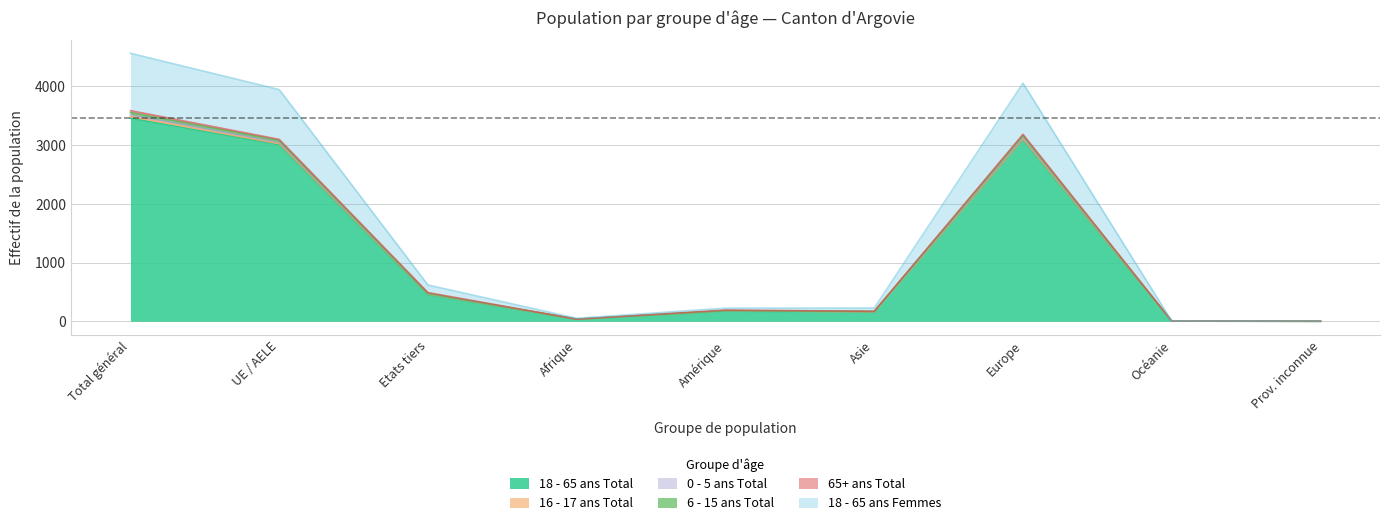

What is the sum of the 18 - 65 ans Total values at Amérique and Océanie?

176